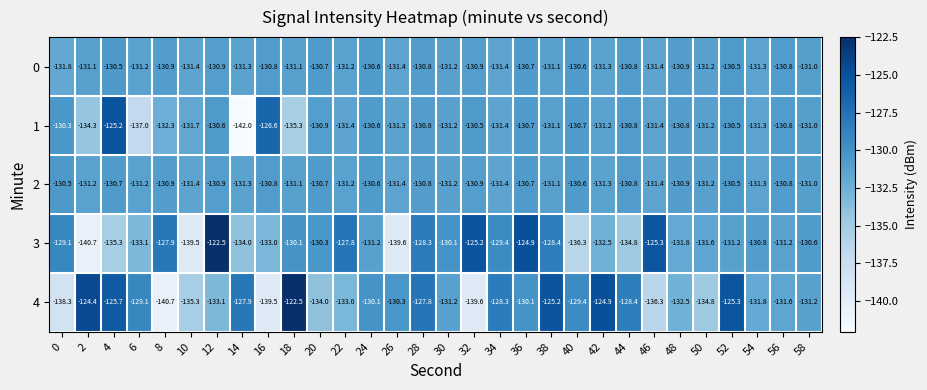

Which series changed the most between 40 and 46?

3